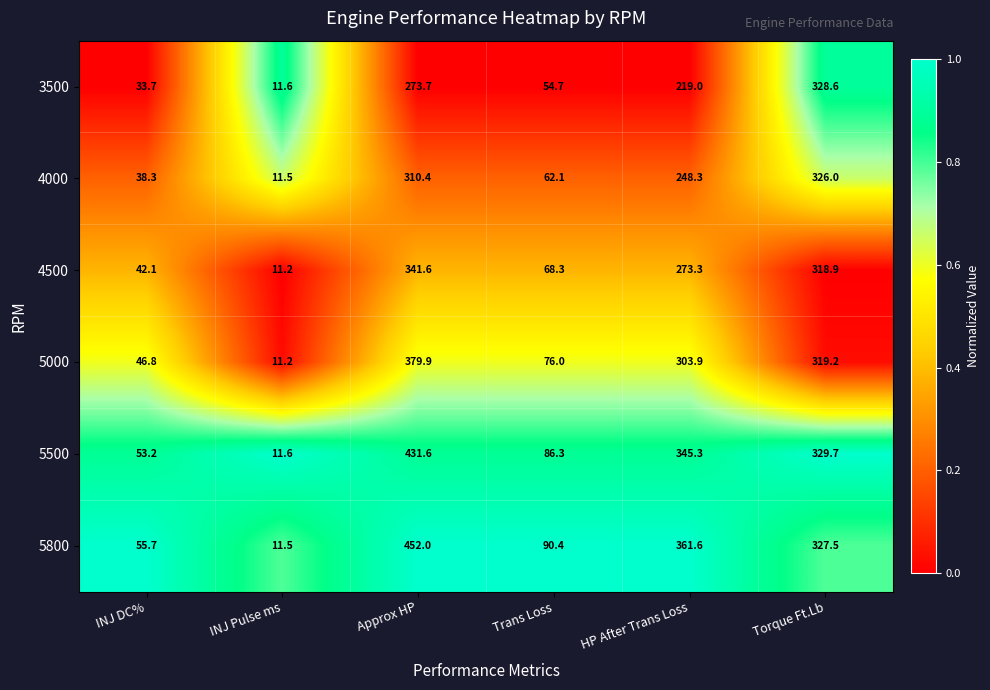

Where does the 3500 series first go above 219?

Approx HP